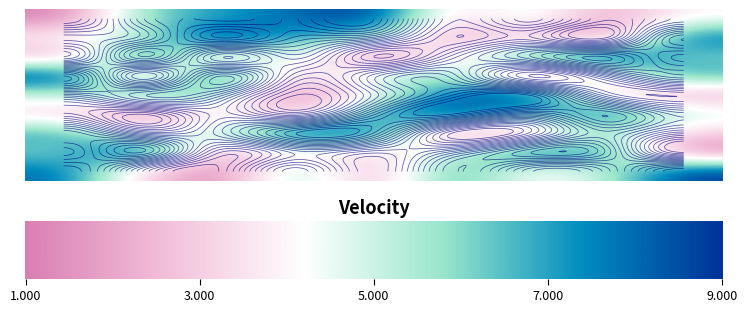

True or false: 2 has a value of 11 at 8.

False